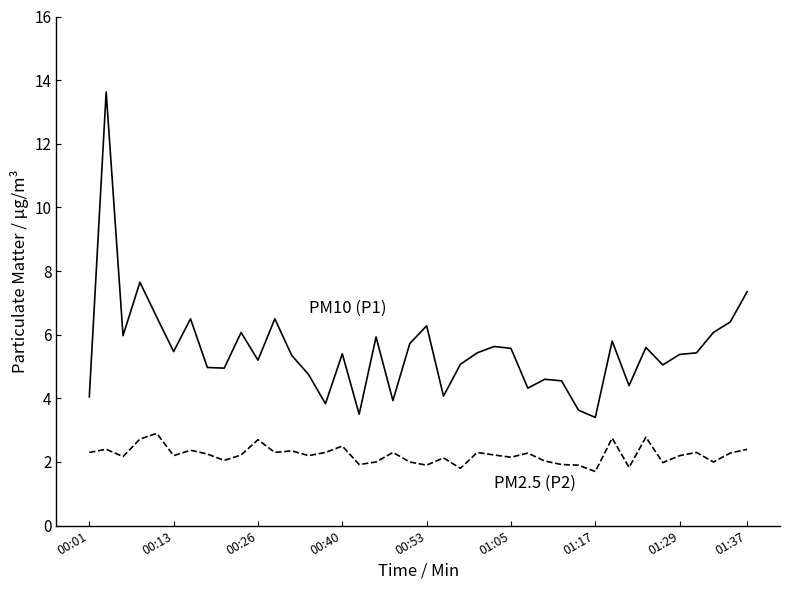

How many distinct data groups are displayed?

2